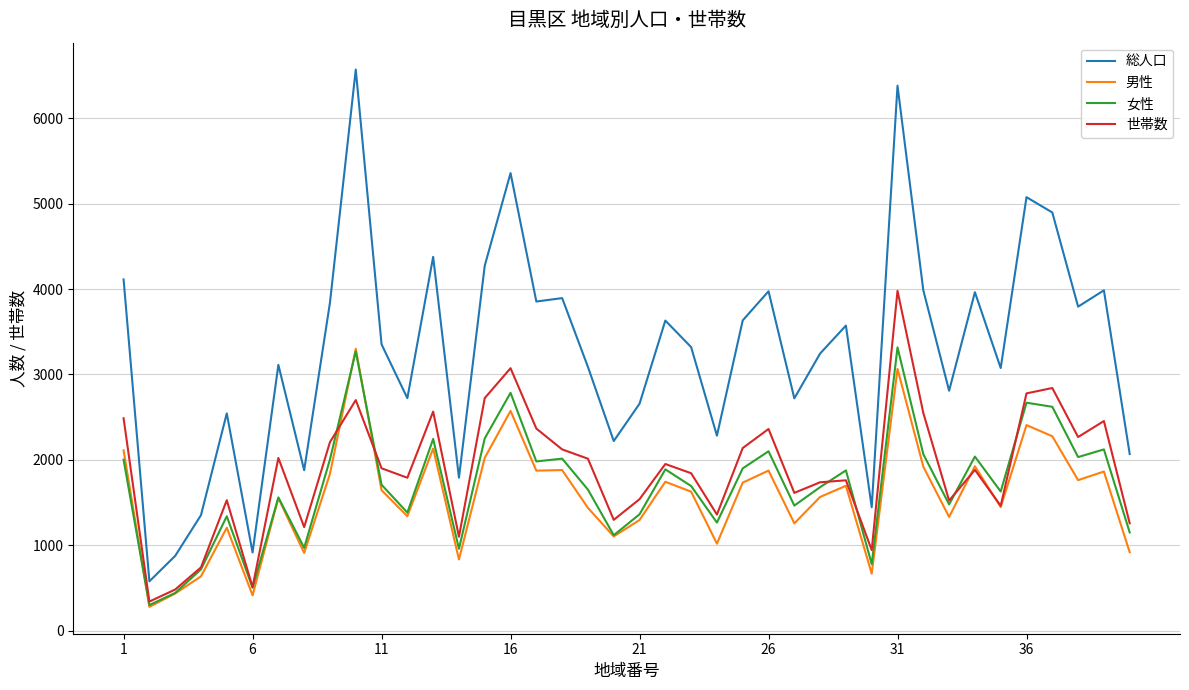

How many lines are shown in the chart?

4